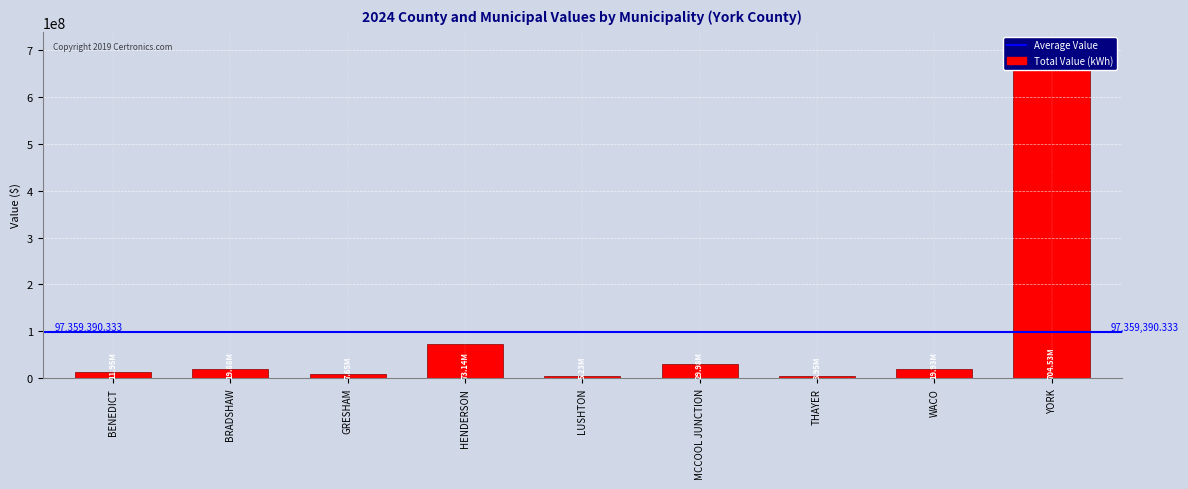

What is the label of the 9th bar from the right?

BENEDICT